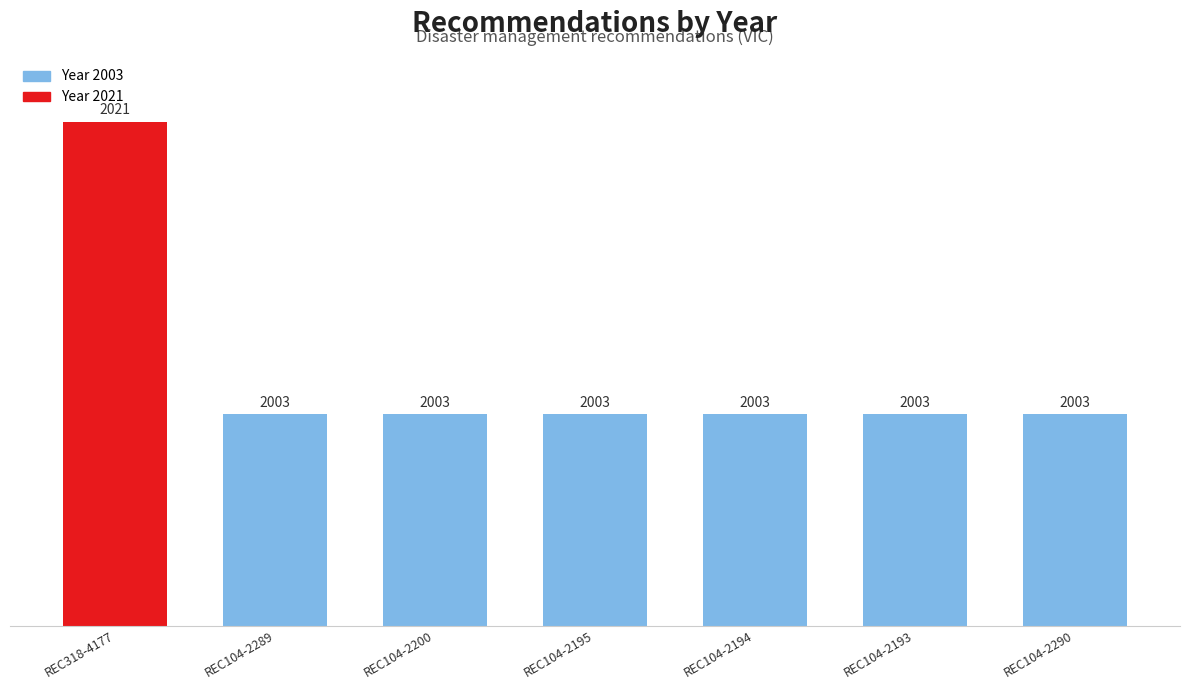

The chart shows a value of 2003 at REC104-2194. True or false?

True